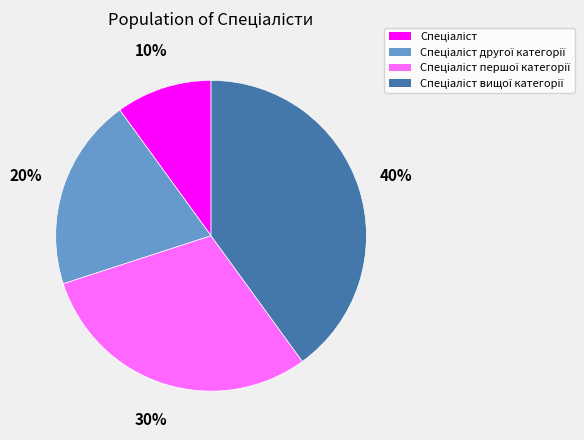

To the nearest percent, what is the average slice percentage?

25%